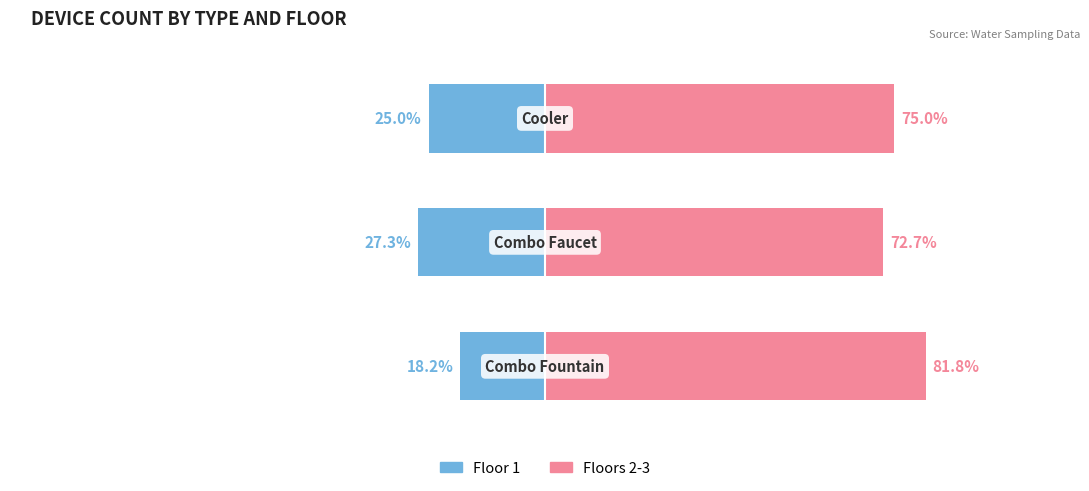

Reading left to right, transcribe all the data shown in this chart.

Floor 1: 0=-18.2	1=-27.3	2=-25.0
Floors 2-3: 0=81.8	1=72.7	2=75.0